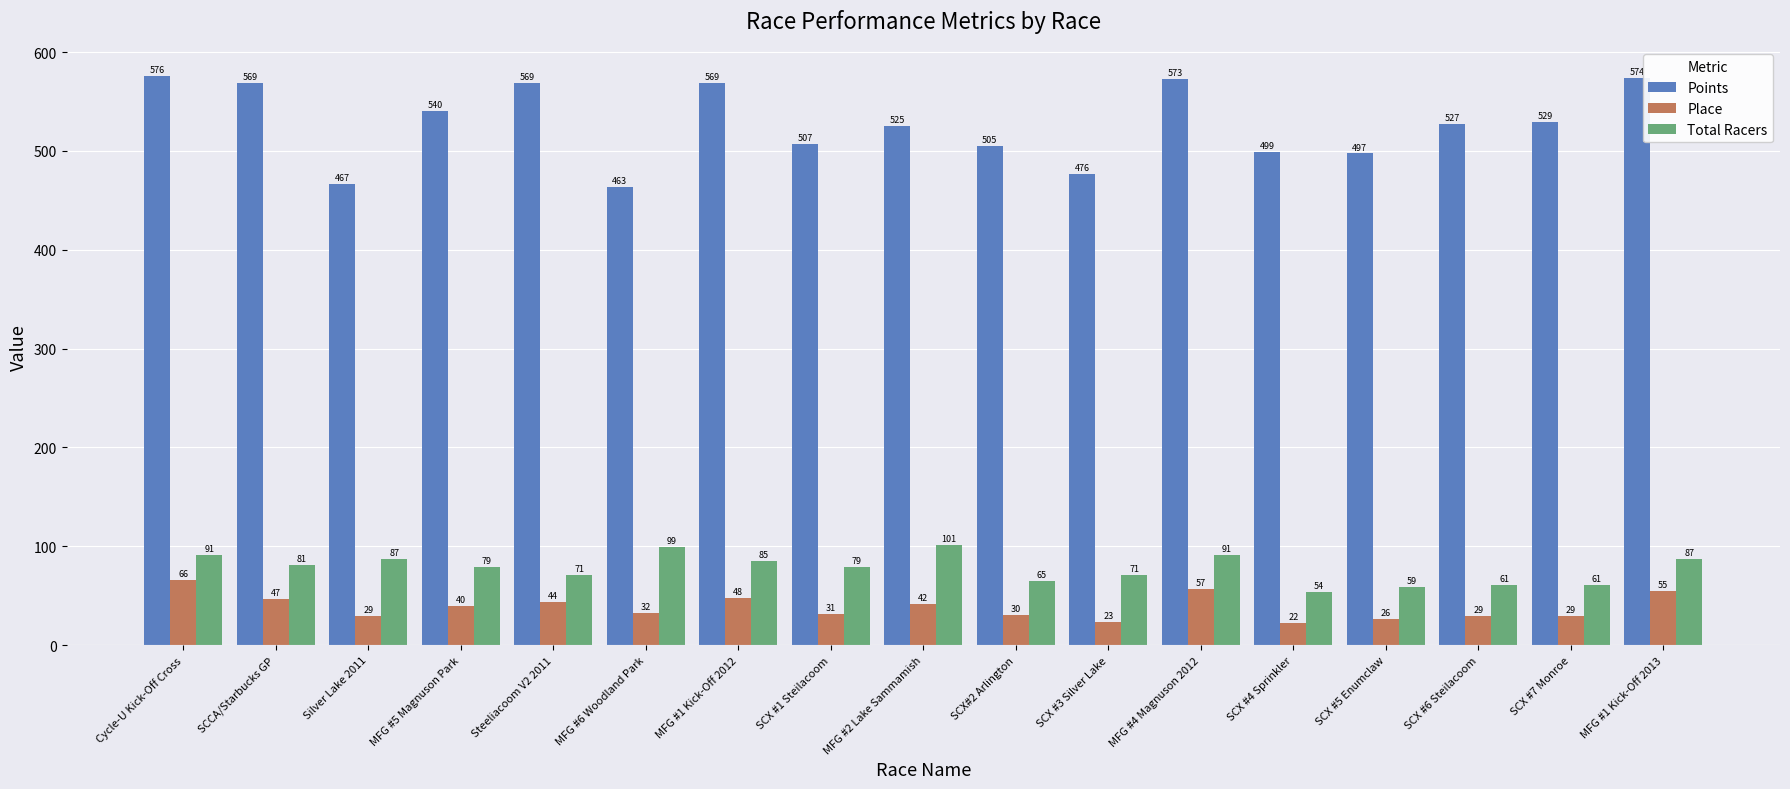

The value of Points at MFG #6 Woodland Park is 463.3. True or false?

True